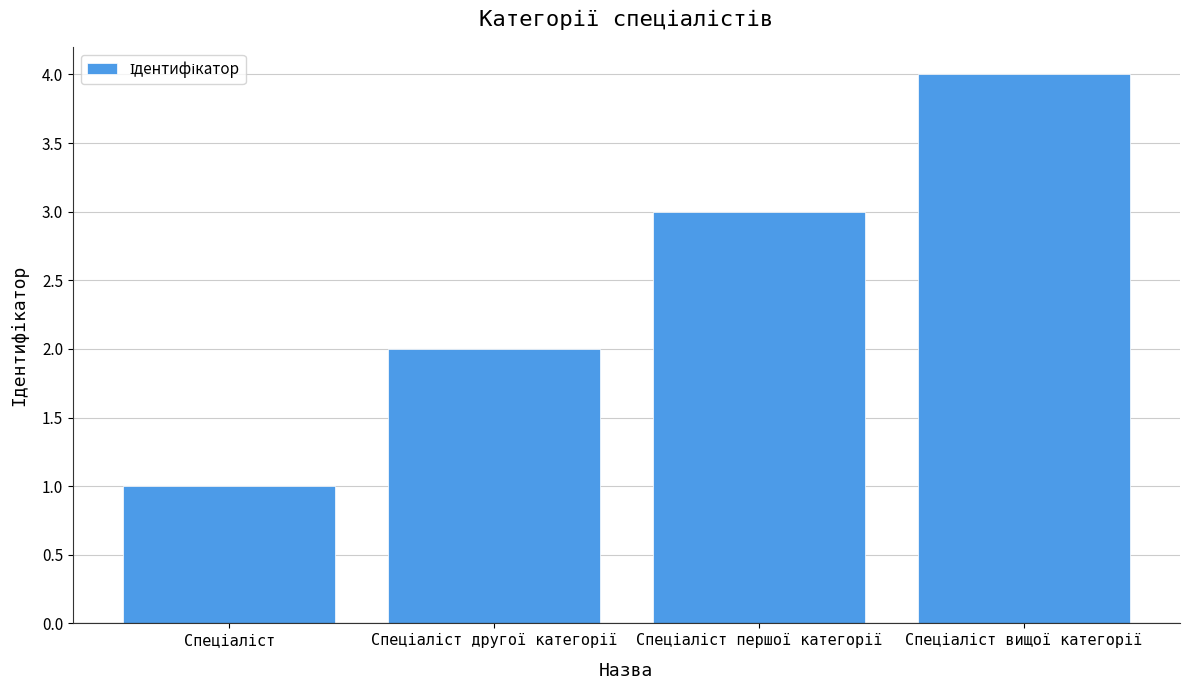

What is the maximum value shown in the chart?

4